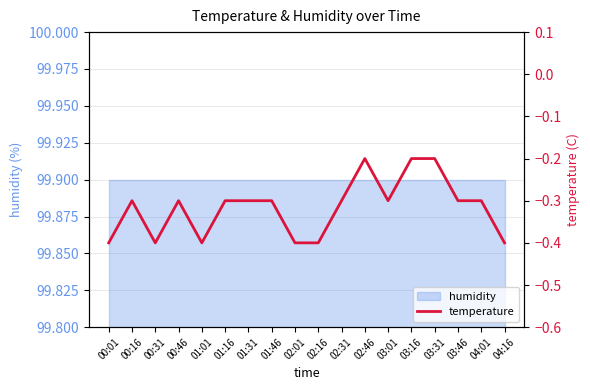

Is it true that the value at 02:16 is -0.6?

False